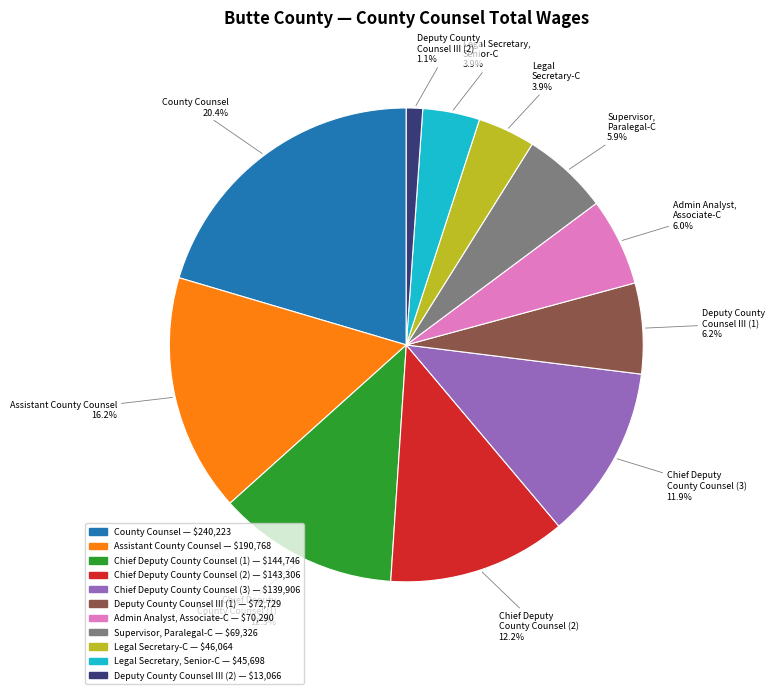

How many slices are in this pie chart?

11